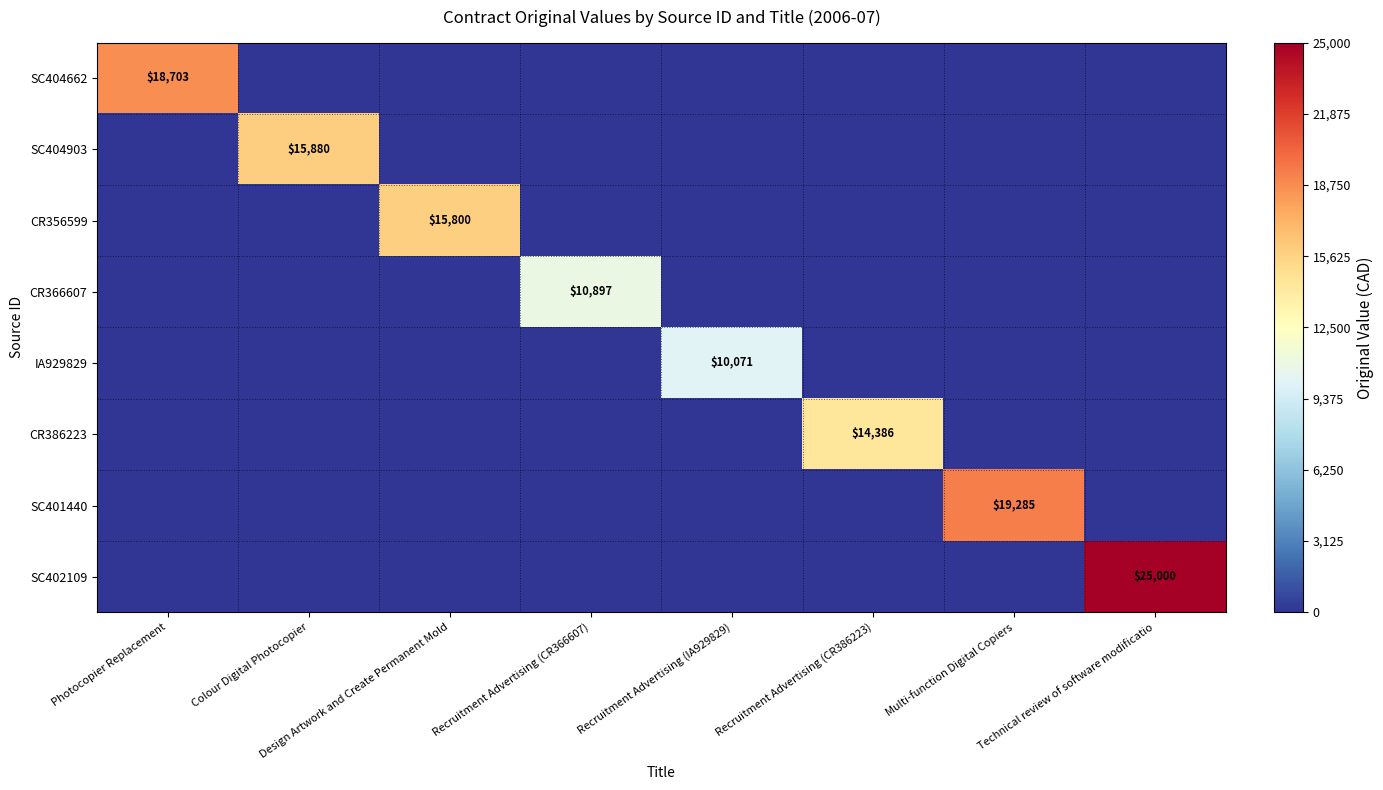

At which category does the chart reach its peak across all series?

Technical review of software modificatio